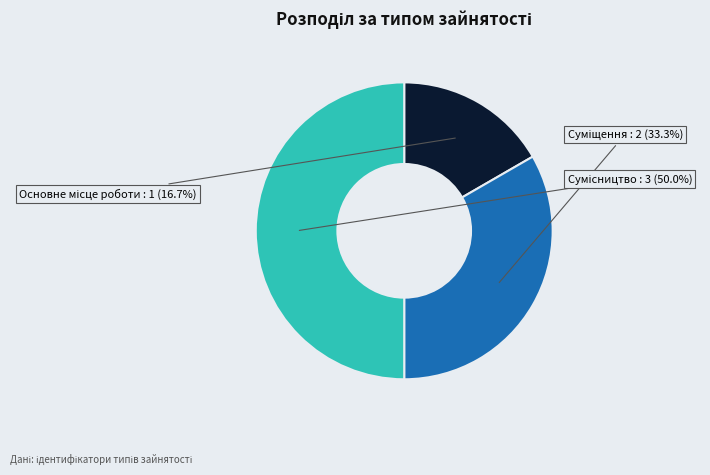

True or false: Сумісництво accounts for 50% of the total.

True